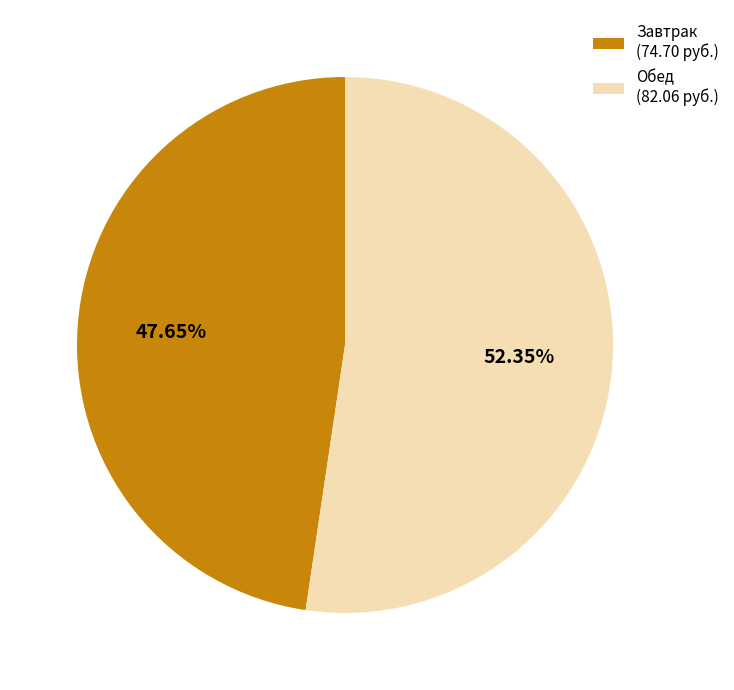

Between Обед (82.06 руб.) and Завтрак (74.70 руб.), which is larger?

Обед (82.06 руб.)